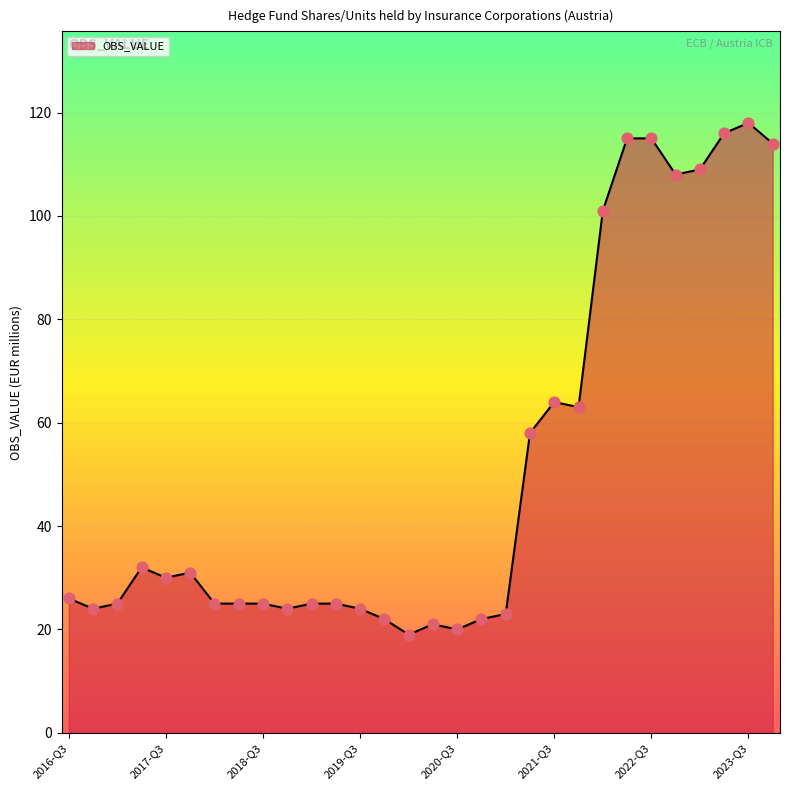

What is the smallest value displayed?

19